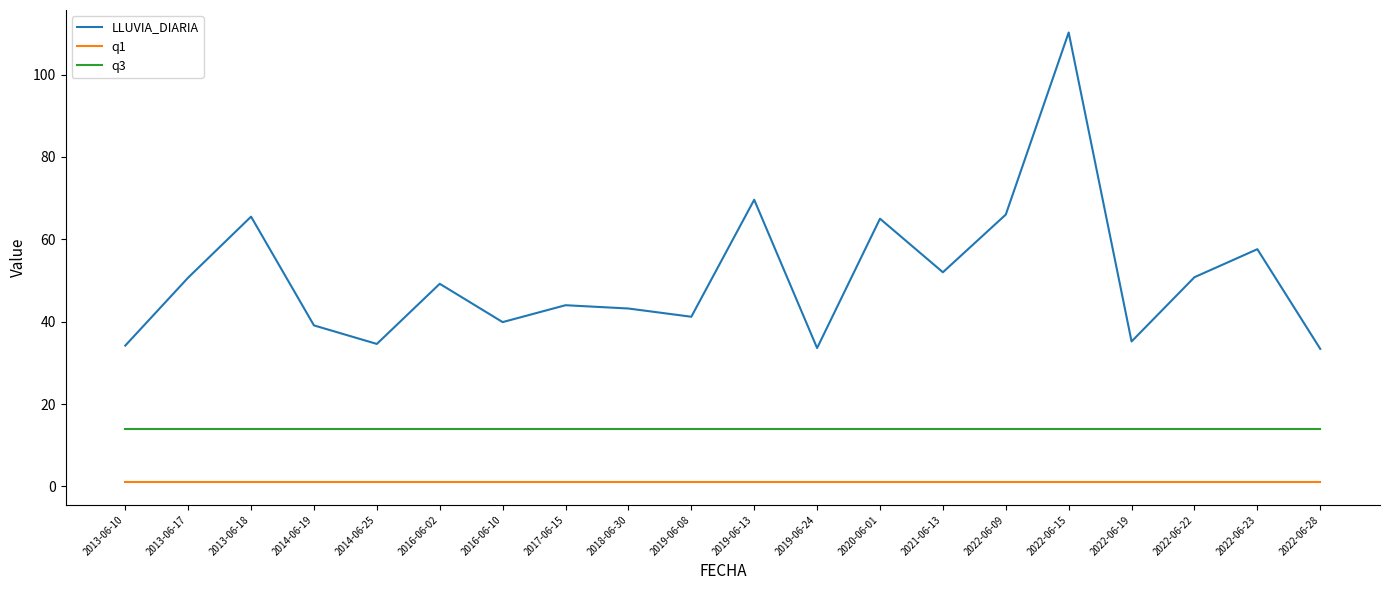

How many values in the LLUVIA_DIARIA series exceed 49?

10